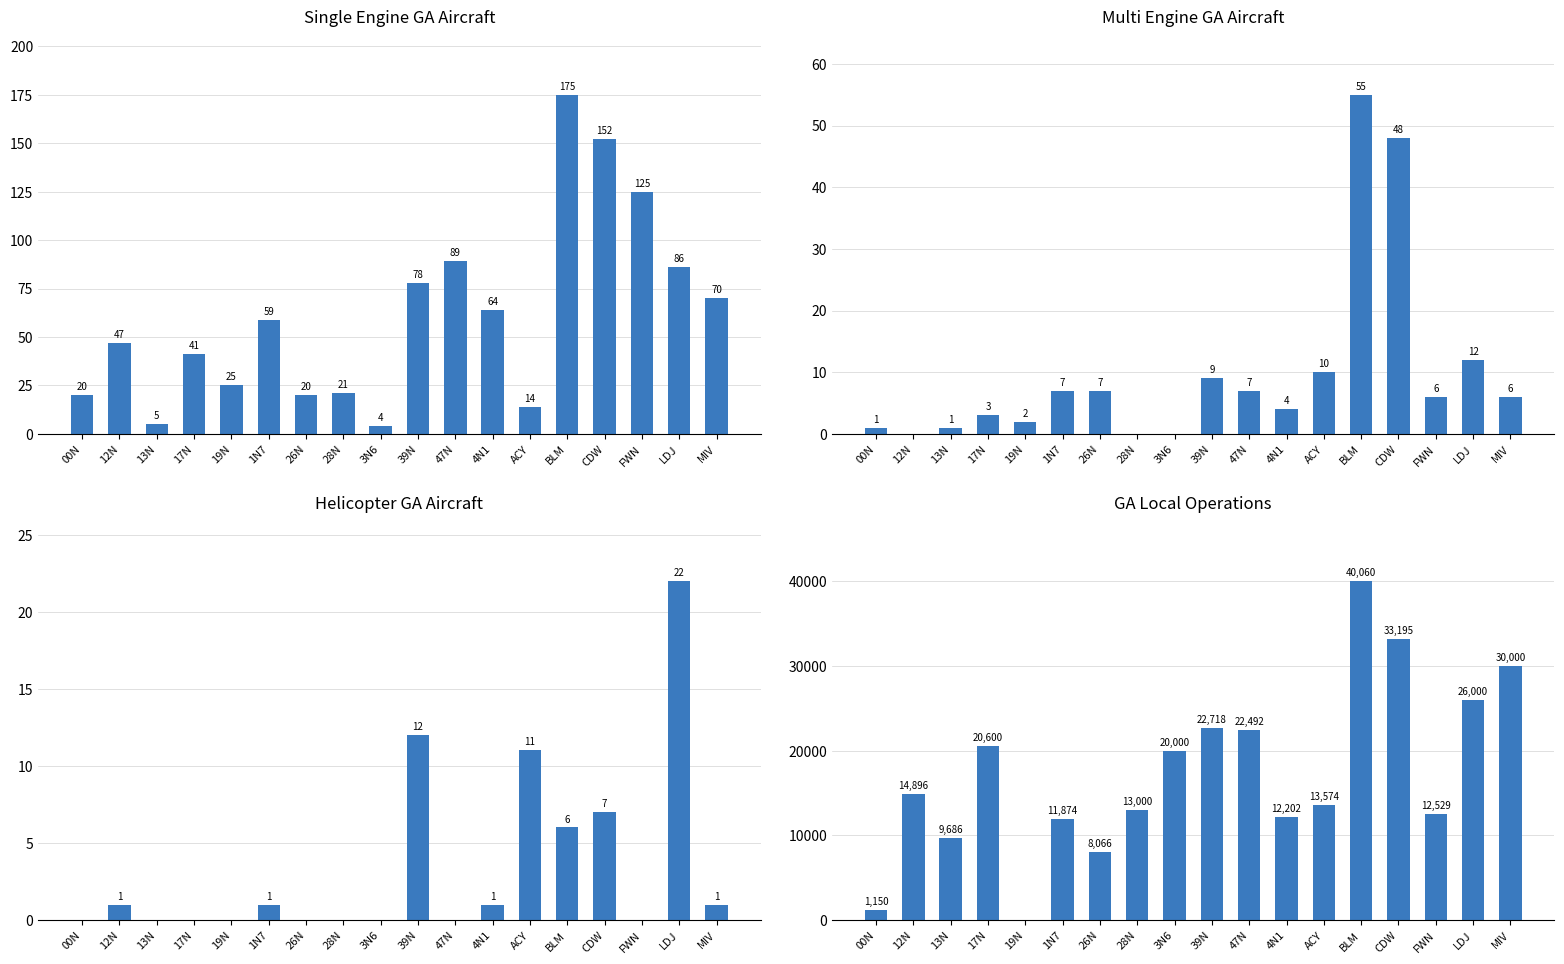

Which label corresponds to the smallest value in the chart?

12N